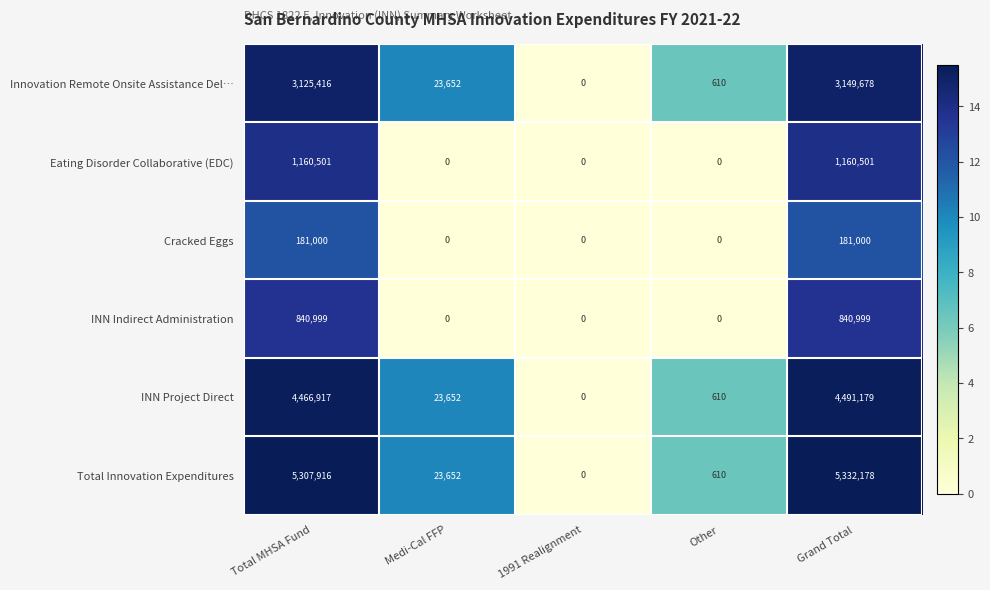

Reading right to left, what are all the values shown in this chart?

Innovation Remote Onsite Assistance Del…: Grand Total=3149678	Other=610	1991 Realignment=0	Medi-Cal FFP=23652	Total MHSA Fund=3125416
Eating Disorder Collaborative (EDC): Grand Total=1160501	Other=0	1991 Realignment=0	Medi-Cal FFP=0	Total MHSA Fund=1160501
Cracked Eggs: Grand Total=181000	Other=0	1991 Realignment=0	Medi-Cal FFP=0	Total MHSA Fund=181000
INN Indirect Administration: Grand Total=840999	Other=0	1991 Realignment=0	Medi-Cal FFP=0	Total MHSA Fund=840999
INN Project Direct: Grand Total=4491179	Other=610	1991 Realignment=0	Medi-Cal FFP=23652	Total MHSA Fund=4466917
Total Innovation Expenditures: Grand Total=5332178	Other=610	1991 Realignment=0	Medi-Cal FFP=23652	Total MHSA Fund=5307916